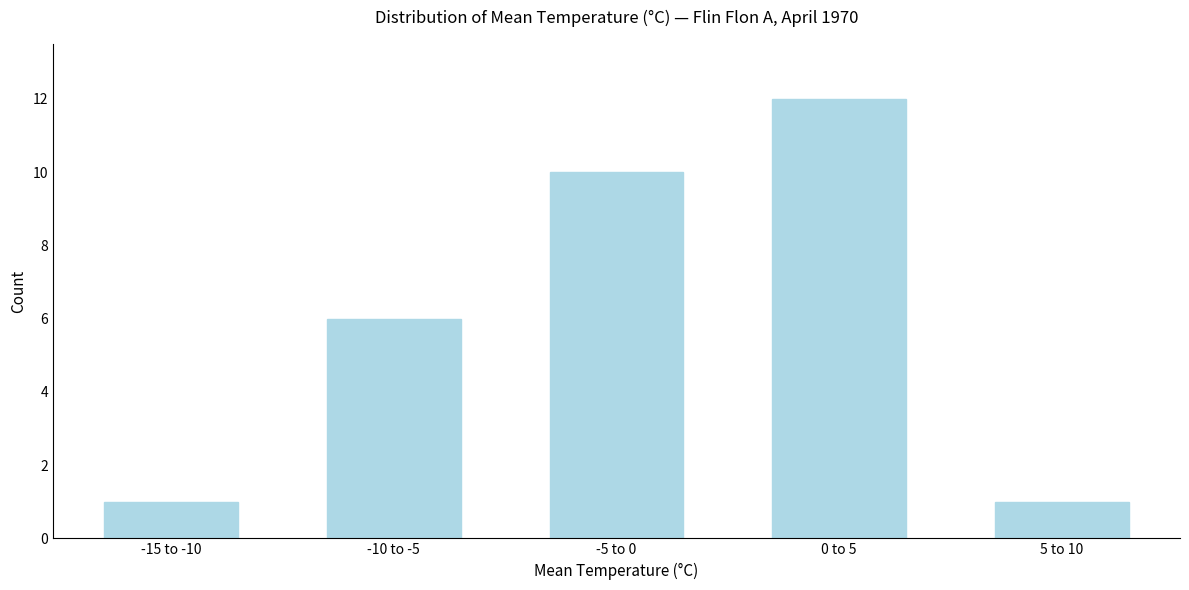

Reading right to left, list all the values displayed in this chart.

1	12	10	6	1